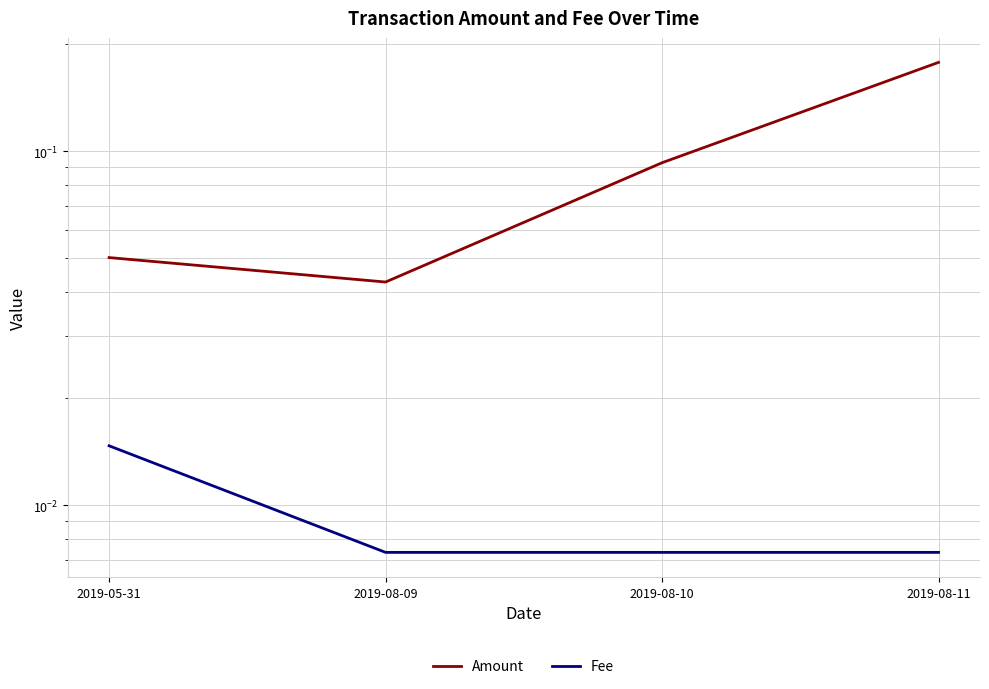

Reading right to left, transcribe all the data shown in this chart.

Amount: 0.2	0.1	0.0	0.1
Fee: 0.0	0.0	0.0	0.0